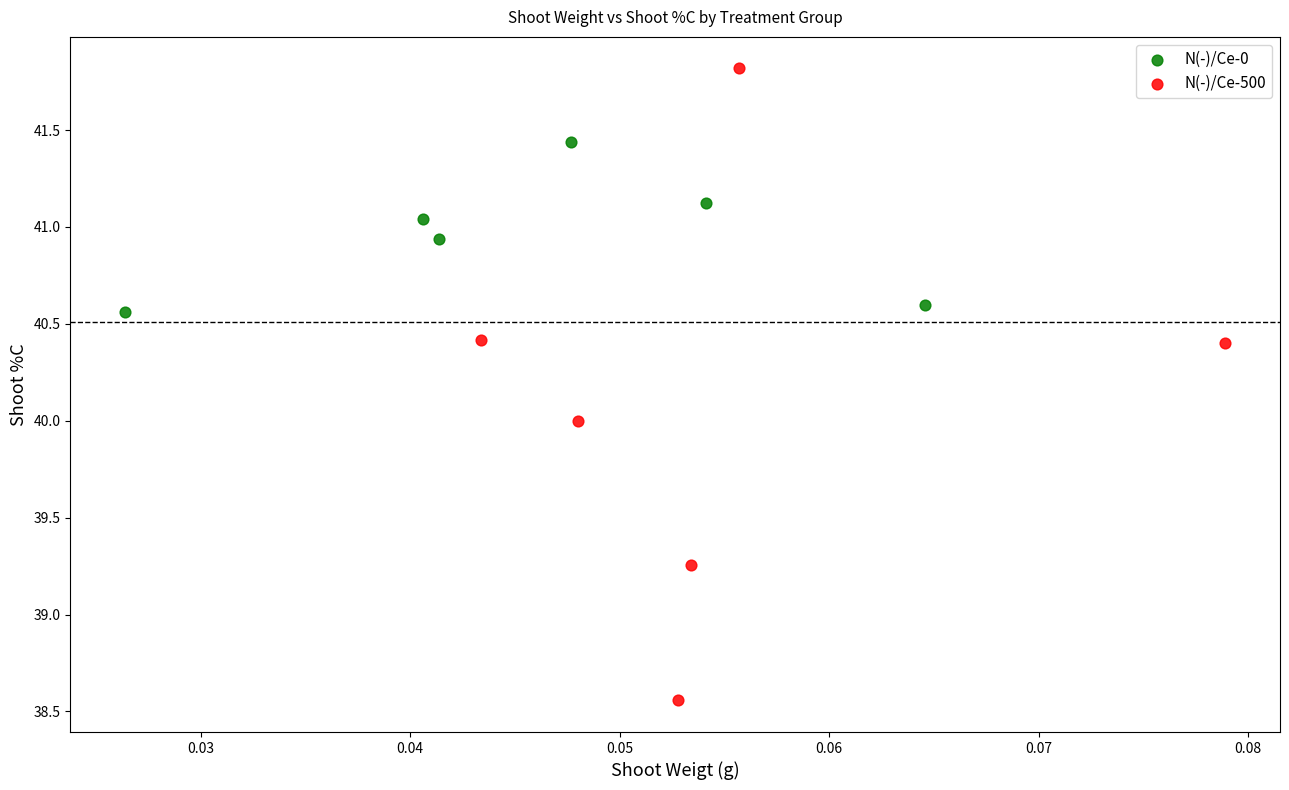

Which series contains the lowest Y value?

N(-)/Ce-500